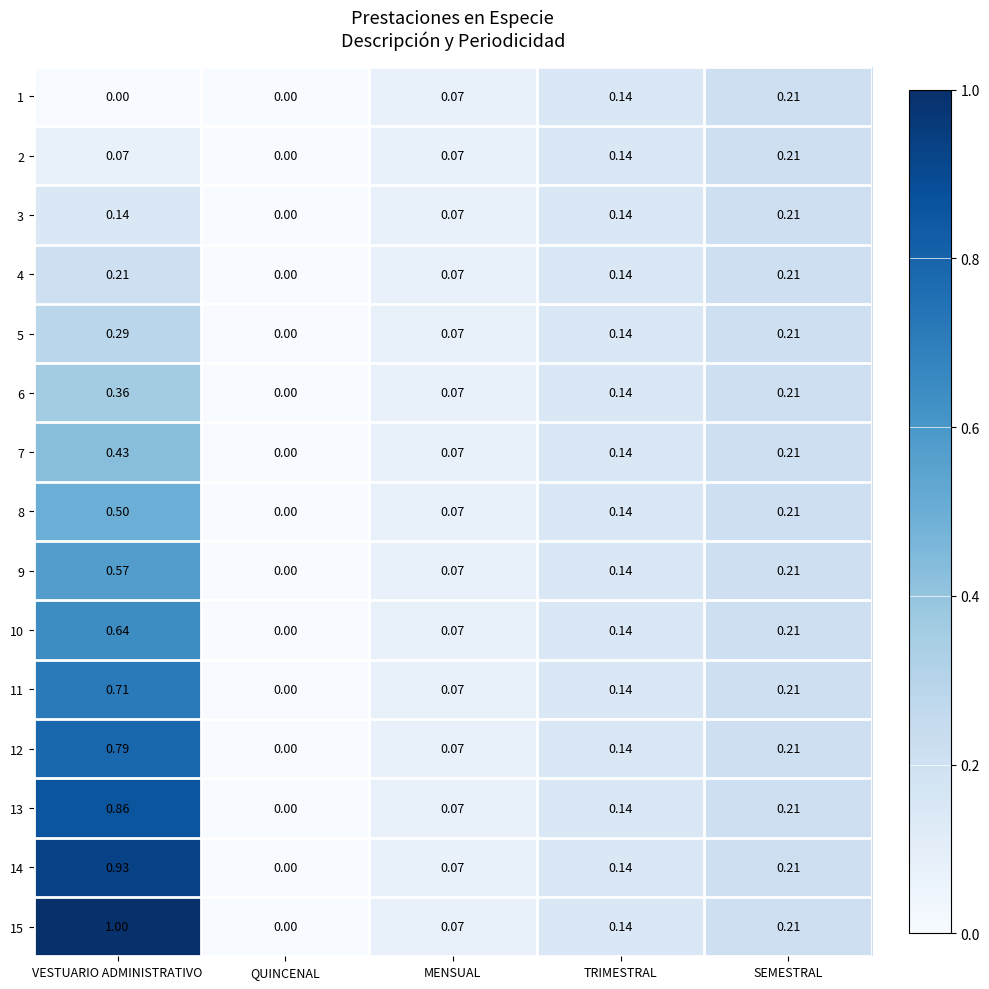

At which category is the sum across all series the highest?

VESTUARIO ADMINISTRATIVO